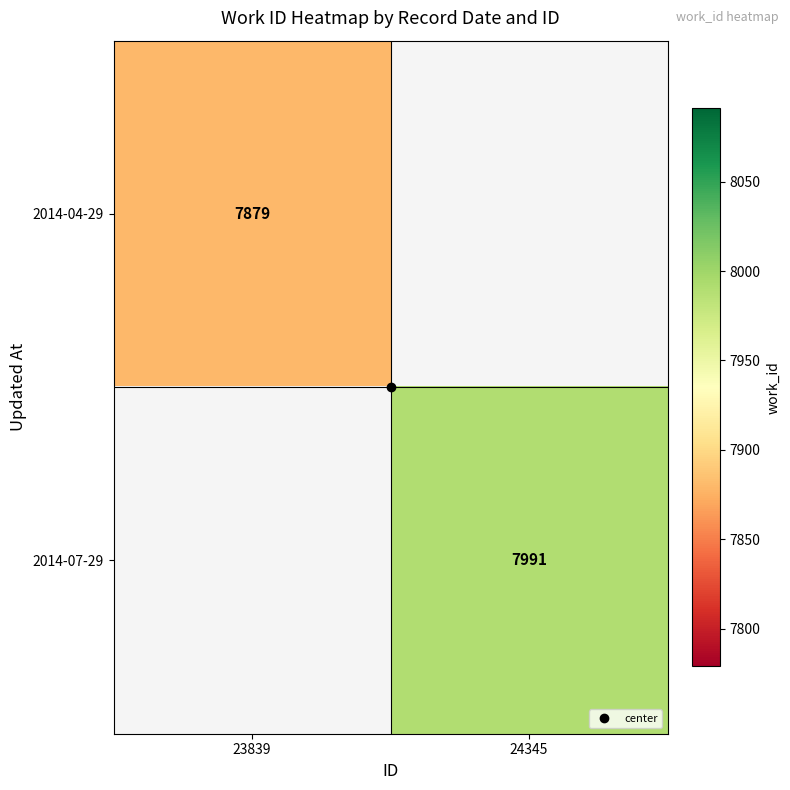

List the labels in order of 2014-07-29 value, smallest first.

23839, 24345